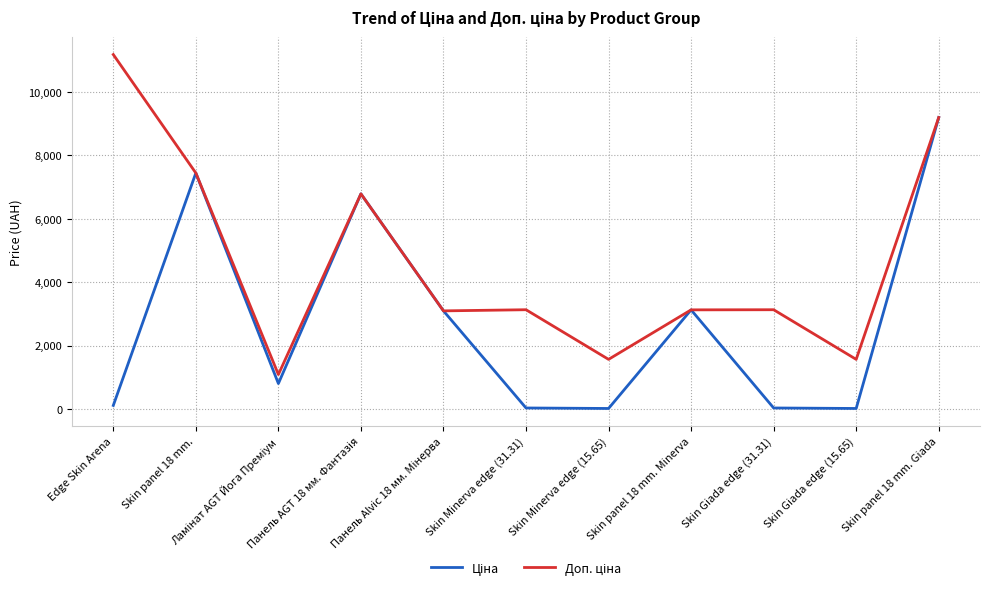

What is the greatest value displayed?

11182.0